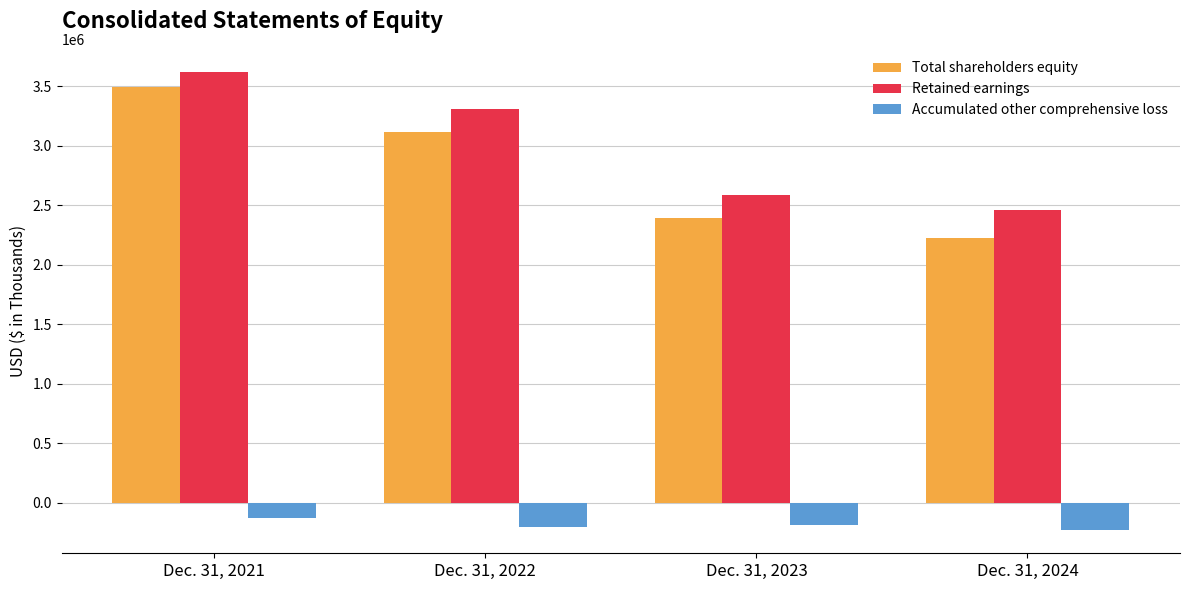

Read the Total shareholders equity value at Dec. 31, 2021, to the nearest 50.

3494450